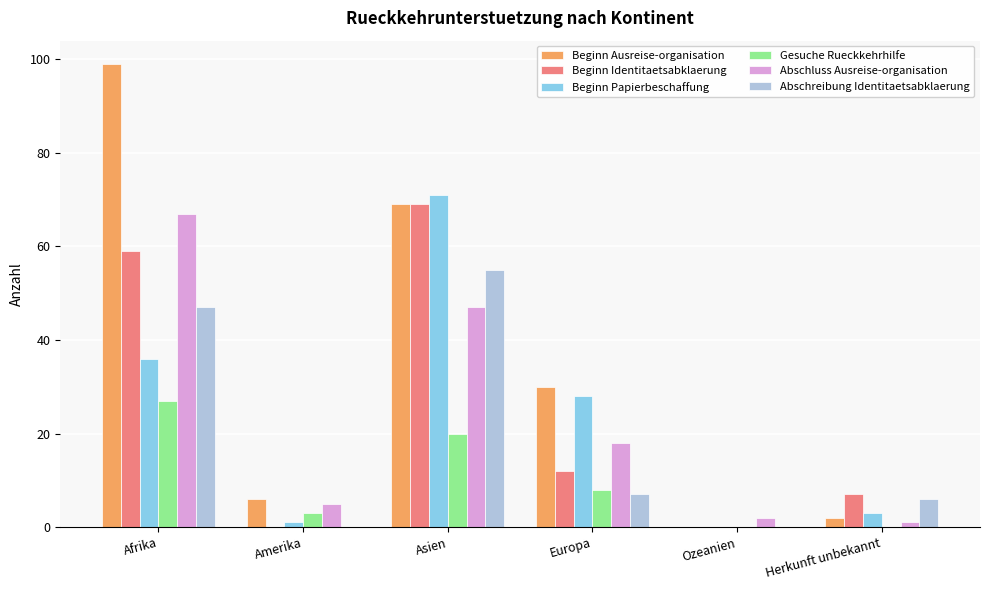

Reading left to right, list all the values displayed in this chart.

Beginn Ausreise-organisation: Afrika=99	Amerika=6	Asien=69	Europa=30	Ozeanien=0	Herkunft unbekannt=2
Beginn Identitaetsabklaerung: Afrika=59	Amerika=0	Asien=69	Europa=12	Ozeanien=0	Herkunft unbekannt=7
Beginn Papierbeschaffung: Afrika=36	Amerika=1	Asien=71	Europa=28	Ozeanien=0	Herkunft unbekannt=3
Gesuche Rueckkehrhilfe: Afrika=27	Amerika=3	Asien=20	Europa=8	Ozeanien=0	Herkunft unbekannt=0
Abschluss Ausreise-organisation: Afrika=67	Amerika=5	Asien=47	Europa=18	Ozeanien=2	Herkunft unbekannt=1
Abschreibung Identitaetsabklaerung: Afrika=47	Amerika=0	Asien=55	Europa=7	Ozeanien=0	Herkunft unbekannt=6